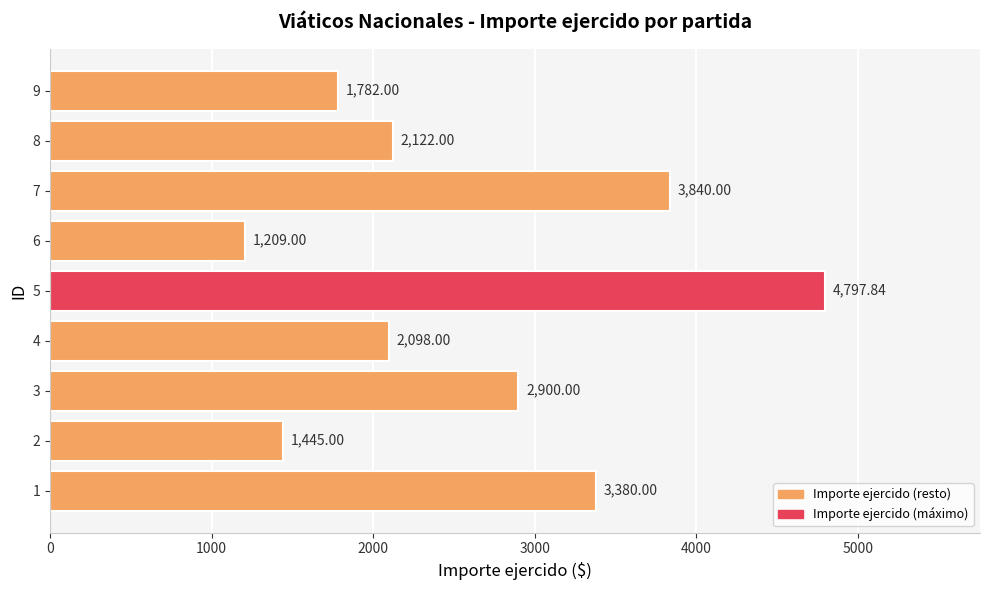

Are the bars grouped side by side (vs. stacked)?

No